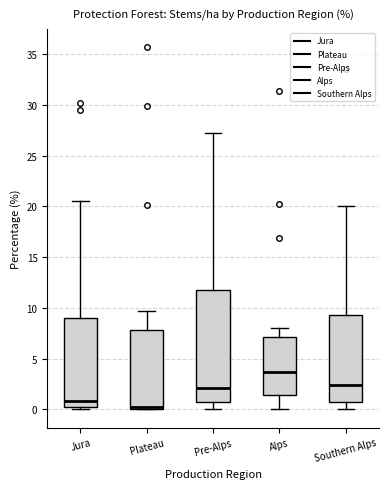

Comparing the boxes themselves (not the whiskers), which one is the tallest?

Pre-Alps